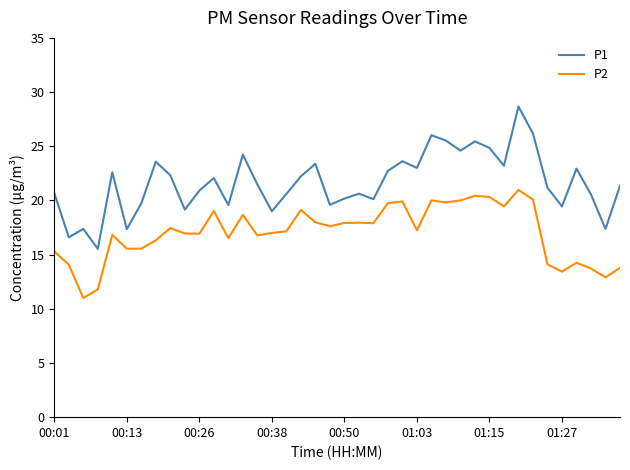

What is the minimum value for P2?

11.0